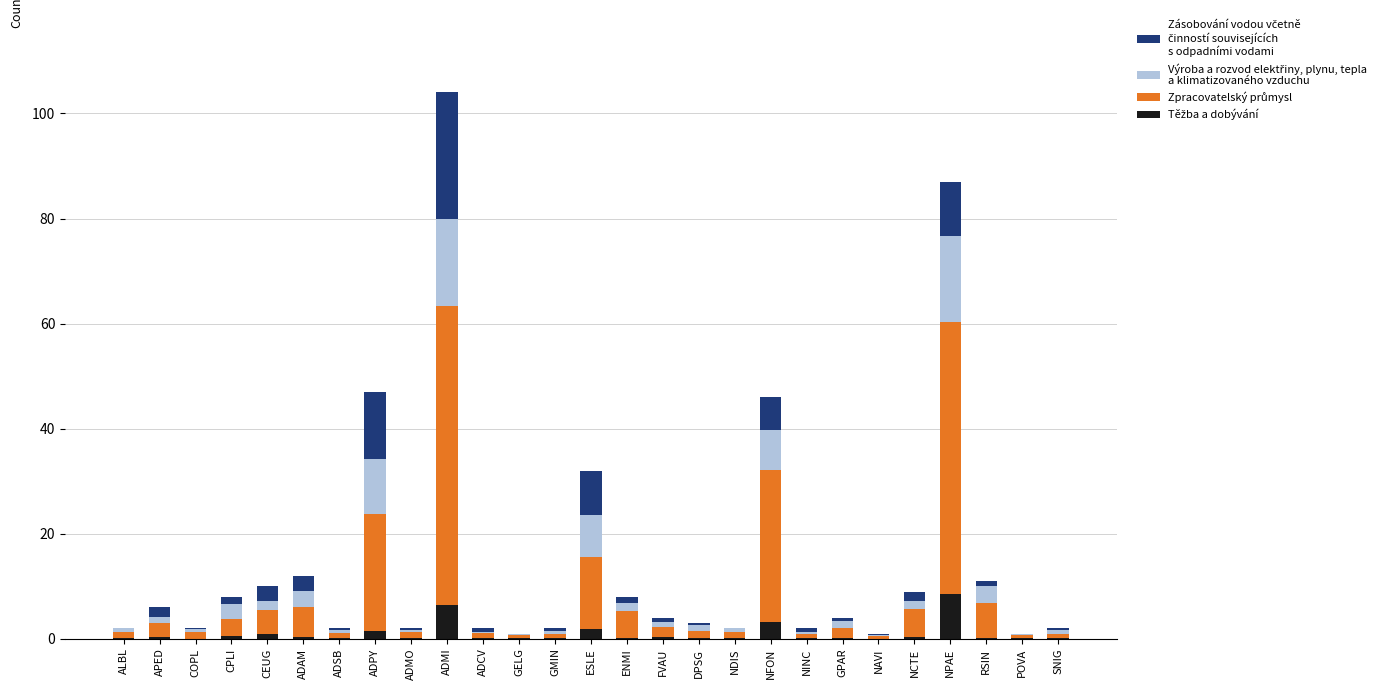

At which category is the sum across all series the highest?

ADMI